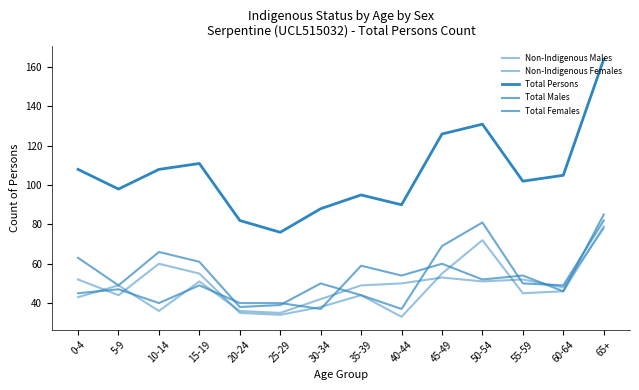

Which category has the lowest value in the Total Males series?

40-44